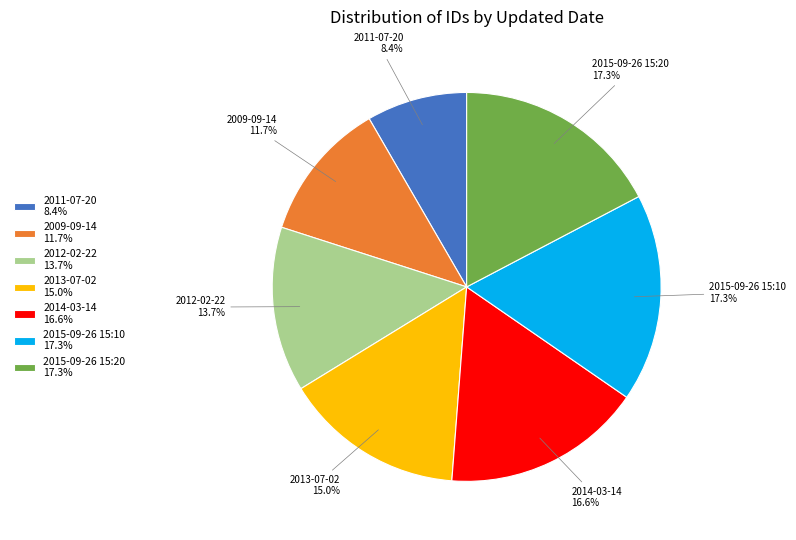

How much of the chart is everything except 2014-03-14 16.6%?

83.4%